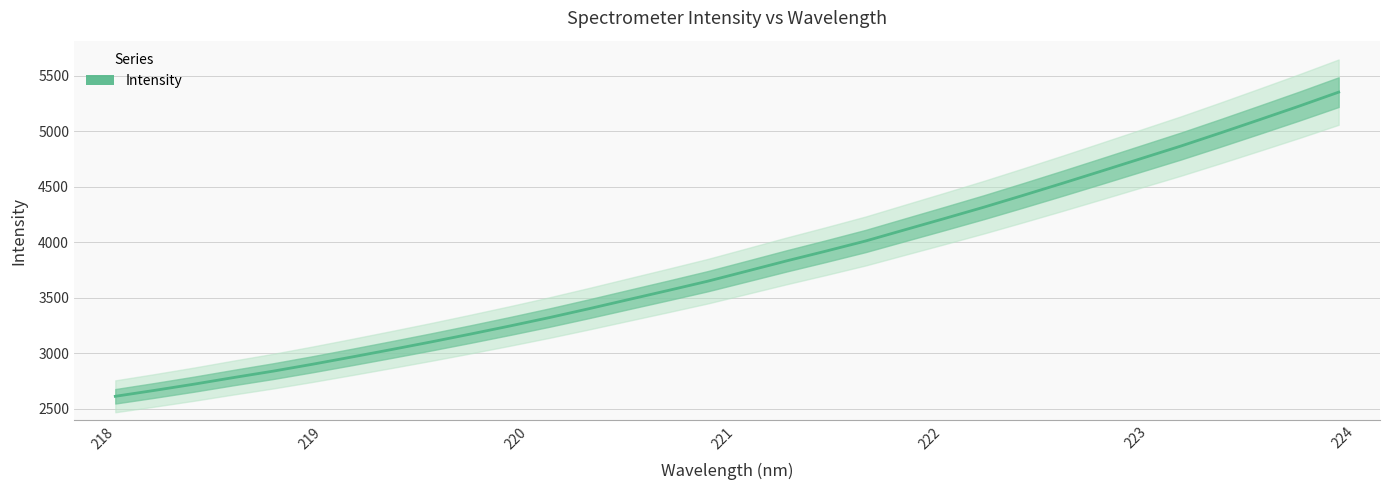

What is the minimum value for Intensity?

2611.5